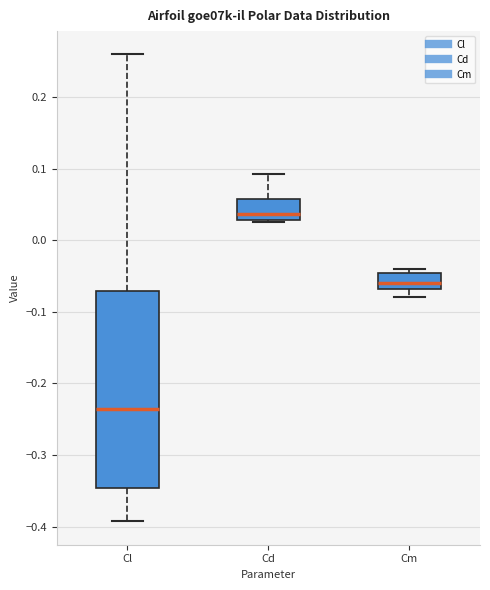

Where does the median line of the box for Cl sit on the y-axis? The values are not printed on the chart, so give them approximately, as read against the axis.

-0.24